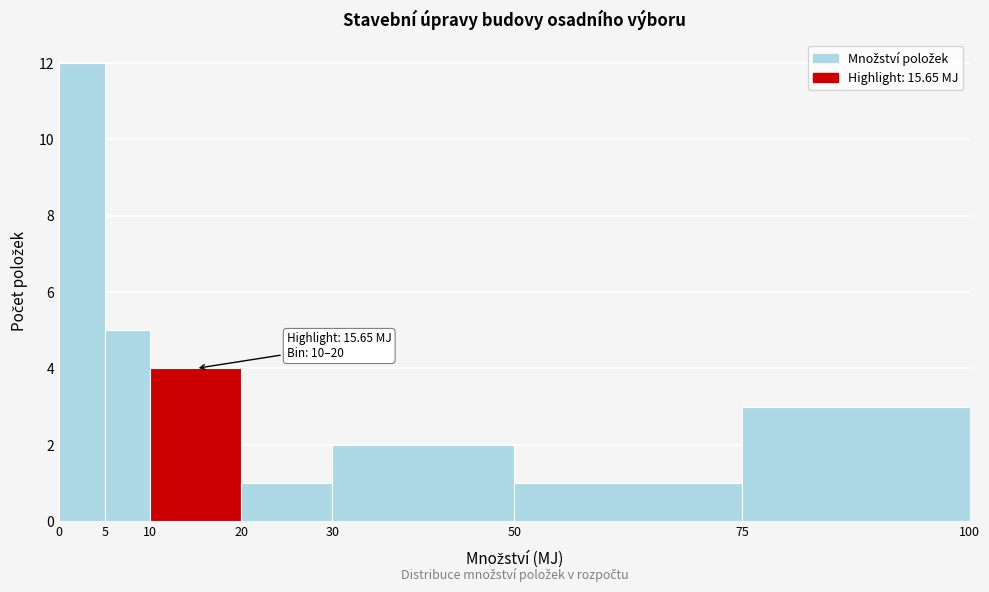

Which range on the x-axis has the tallest bar?

0 to 5